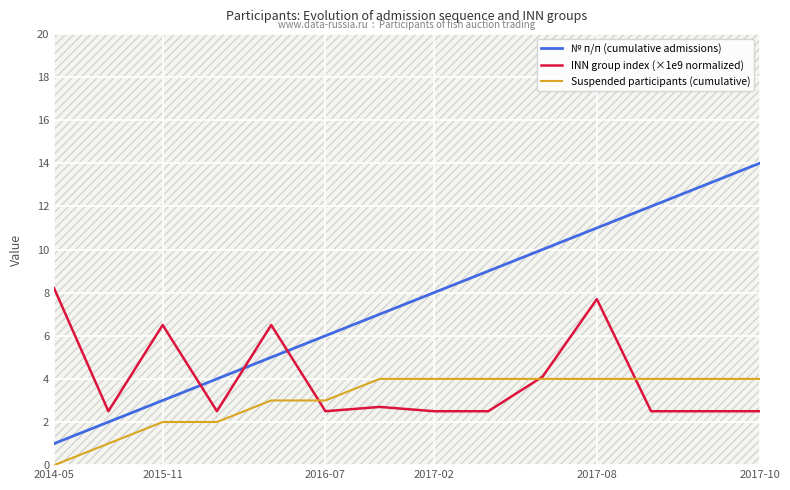

What is the sum of all № п/п (cumulative admissions) values?

105.0